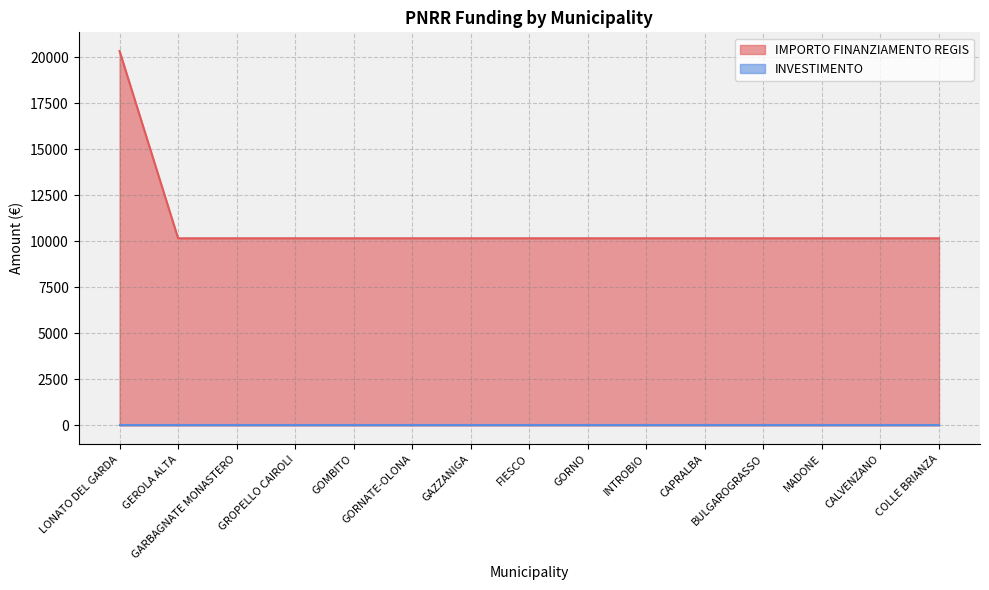

List the labels in order of value, smallest first.

GEROLA ALTA, GARBAGNATE MONASTERO, GROPELLO CAIROLI, GOMBITO, GORNATE-OLONA, GAZZANIGA, FIESCO, GORNO, INTROBIO, CAPRALBA, BULGAROGRASSO, MADONE, CALVENZANO, COLLE BRIANZA, LONATO DEL GARDA